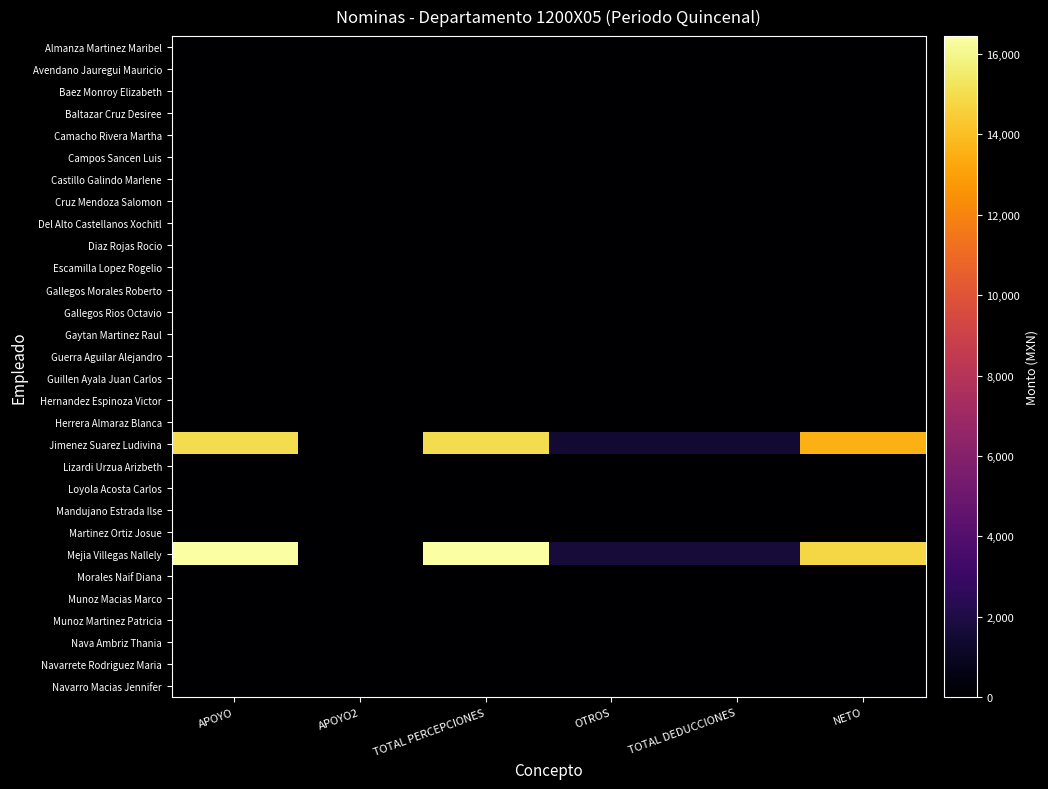

At which category is the sum across all series the highest?

APOYO